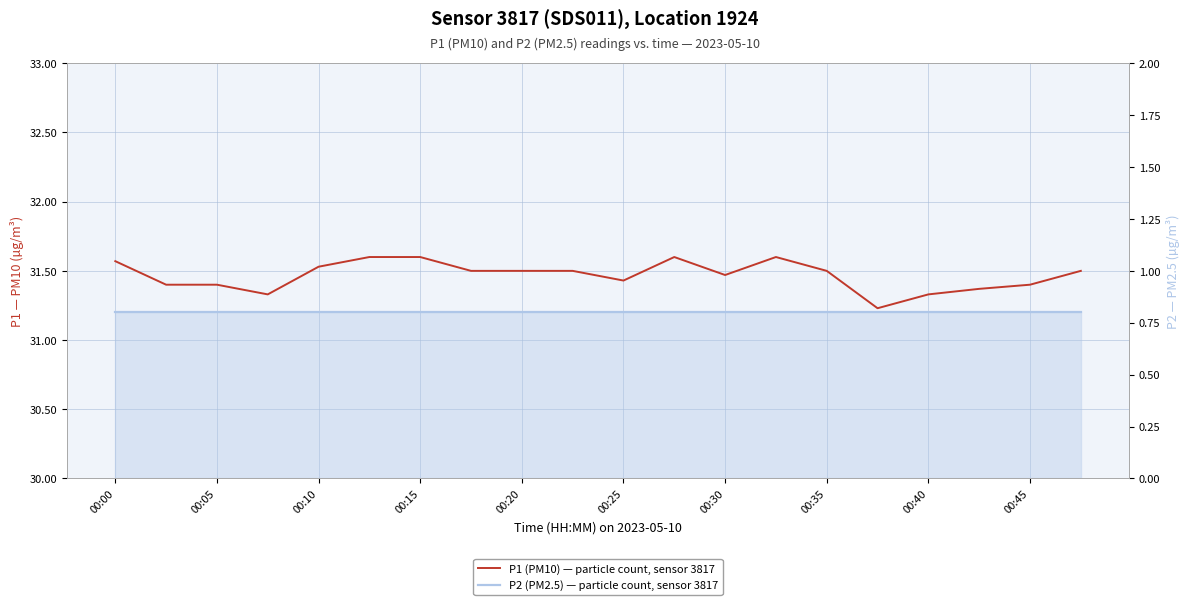

What position from the right is 19?

1